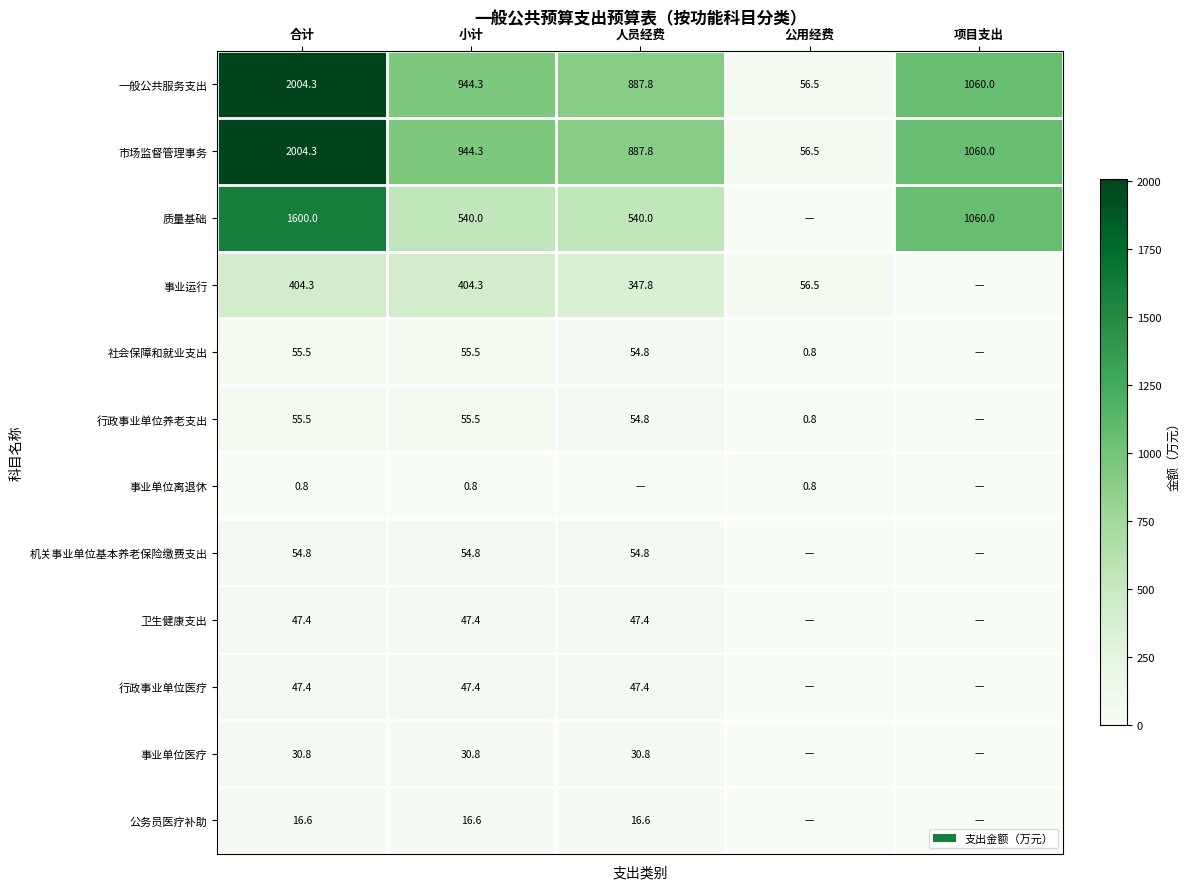

What is the difference between the highest and lowest values at 合计?

2003.5